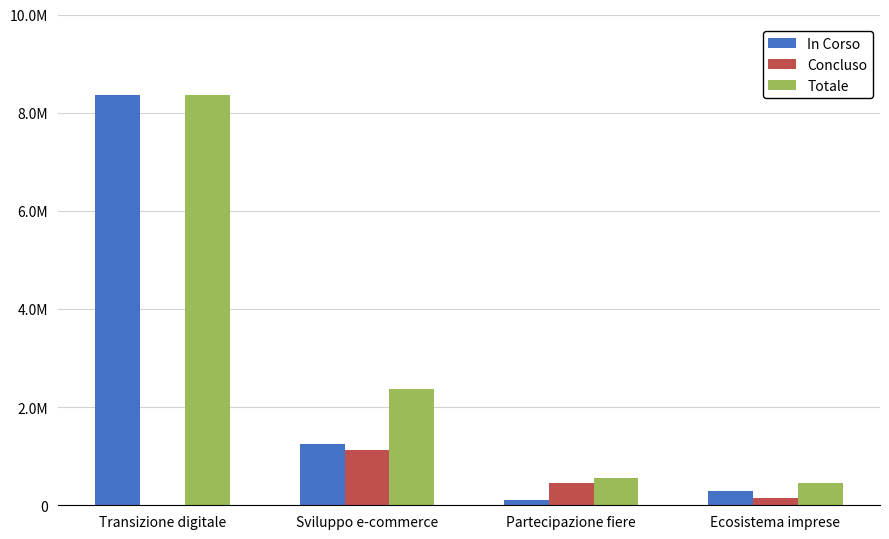

Are the bars horizontal?

No